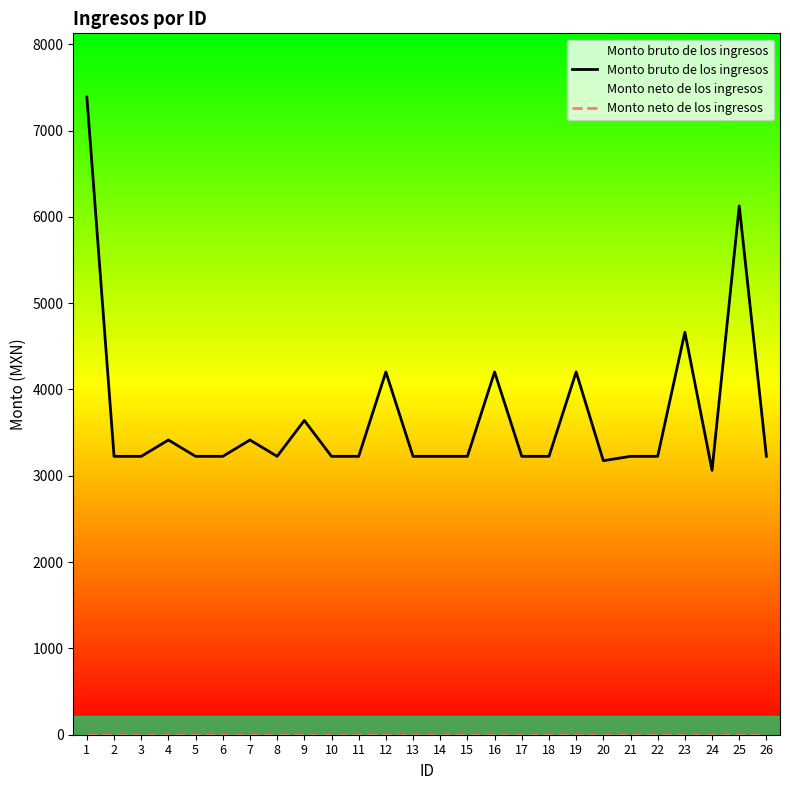

What is the total value across all series at 4?

3414.5